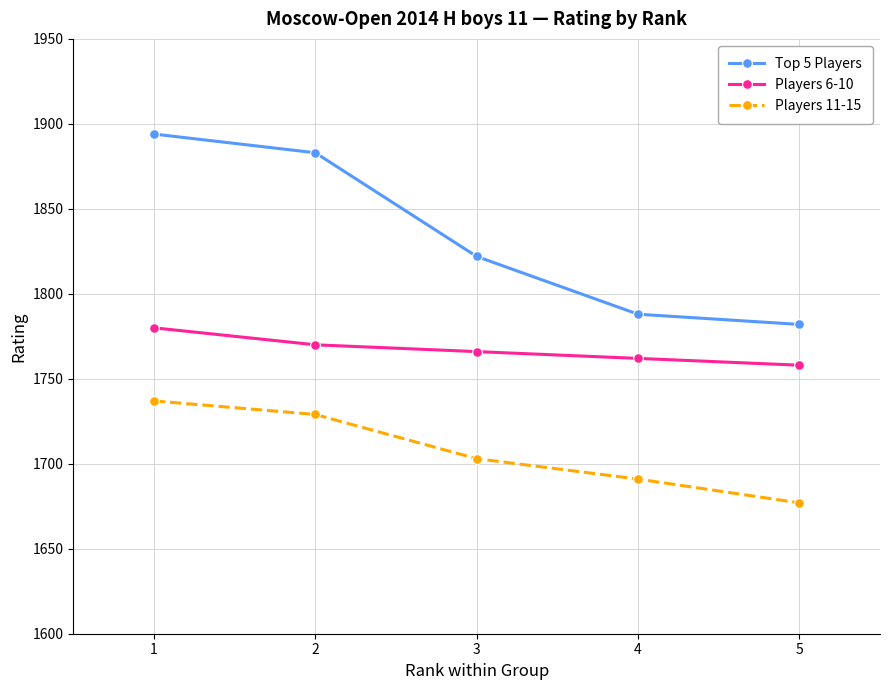

Reading left to right, transcribe all the data shown in this chart.

Top 5 Players: 1=1894	2=1883	3=1822	4=1788	5=1782
Players 6-10: 1=1780	2=1770	3=1766	4=1762	5=1758
Players 11-15: 1=1737	2=1729	3=1703	4=1691	5=1677